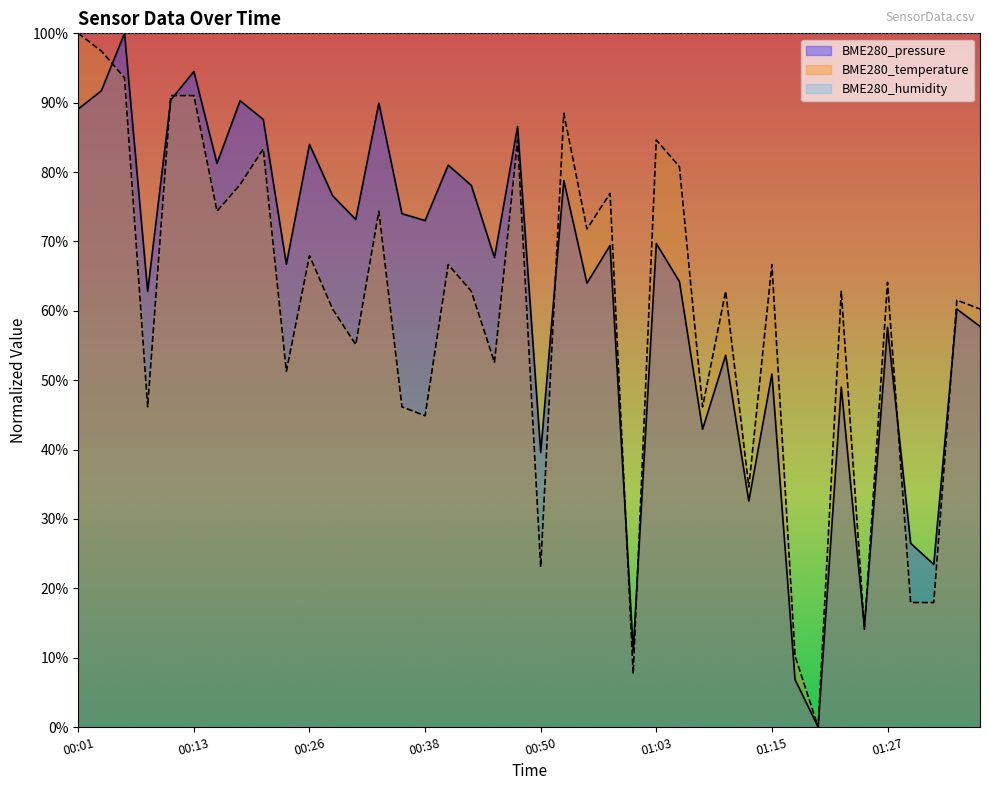

How many values in BME280_temperature are above zero?

39